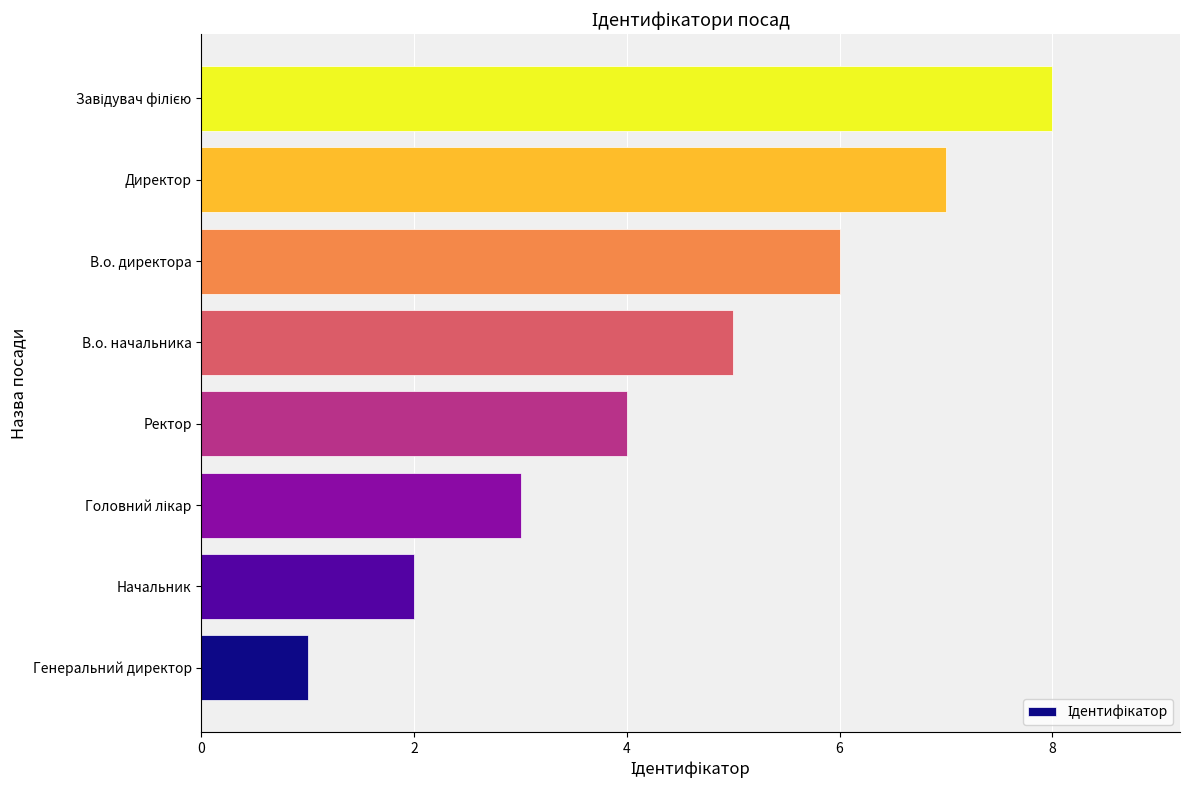

True or false: the data shows 6 at В.о. директора.

True